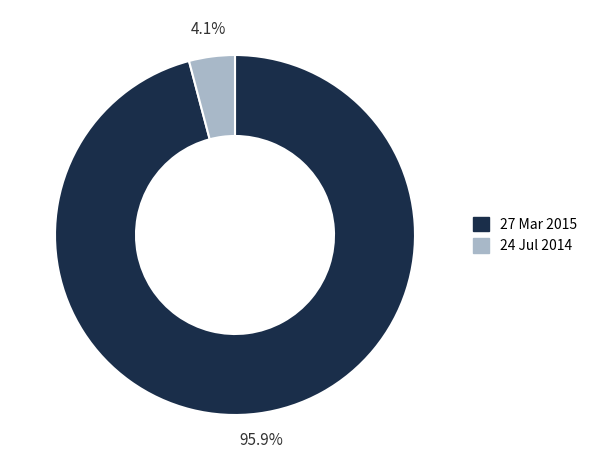

Does any single category account for the majority?

Yes